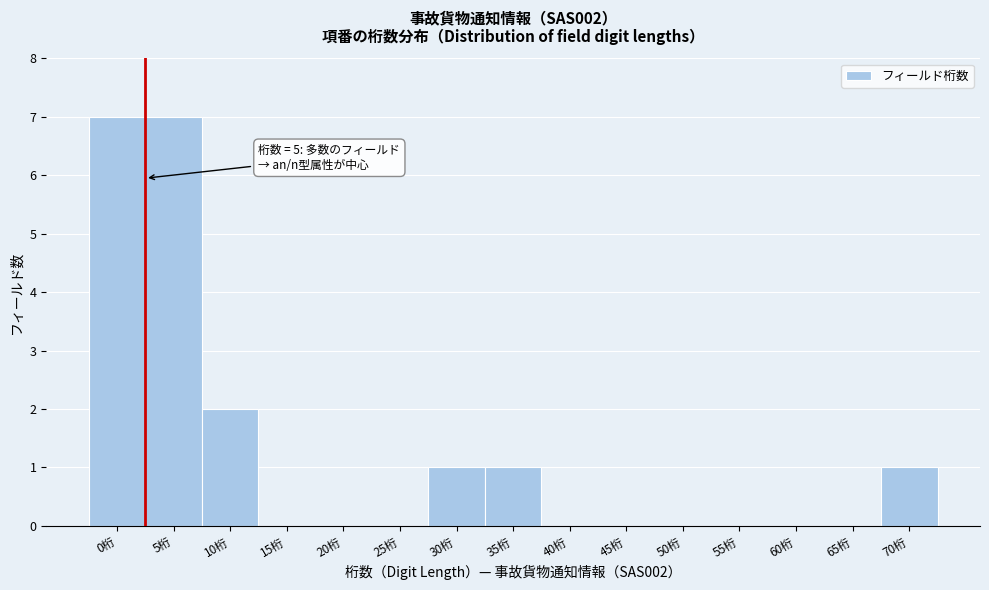

Reading left to right, what are all the values shown in this chart?

0桁=7	5桁=7	10桁=2	15桁=0	20桁=0	25桁=0	30桁=1	35桁=1	40桁=0	45桁=0	50桁=0	55桁=0	60桁=0	65桁=0	70桁=1